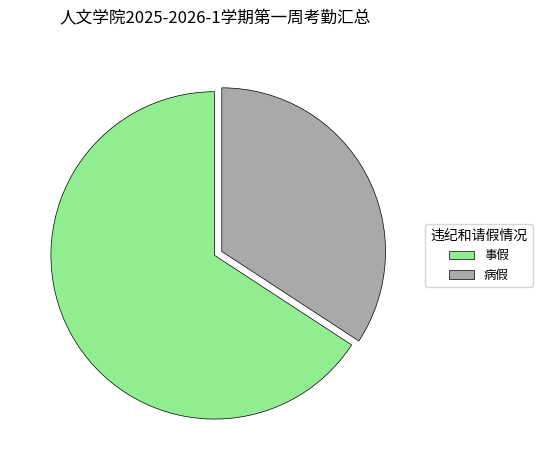

Which category accounts for the majority?

事假